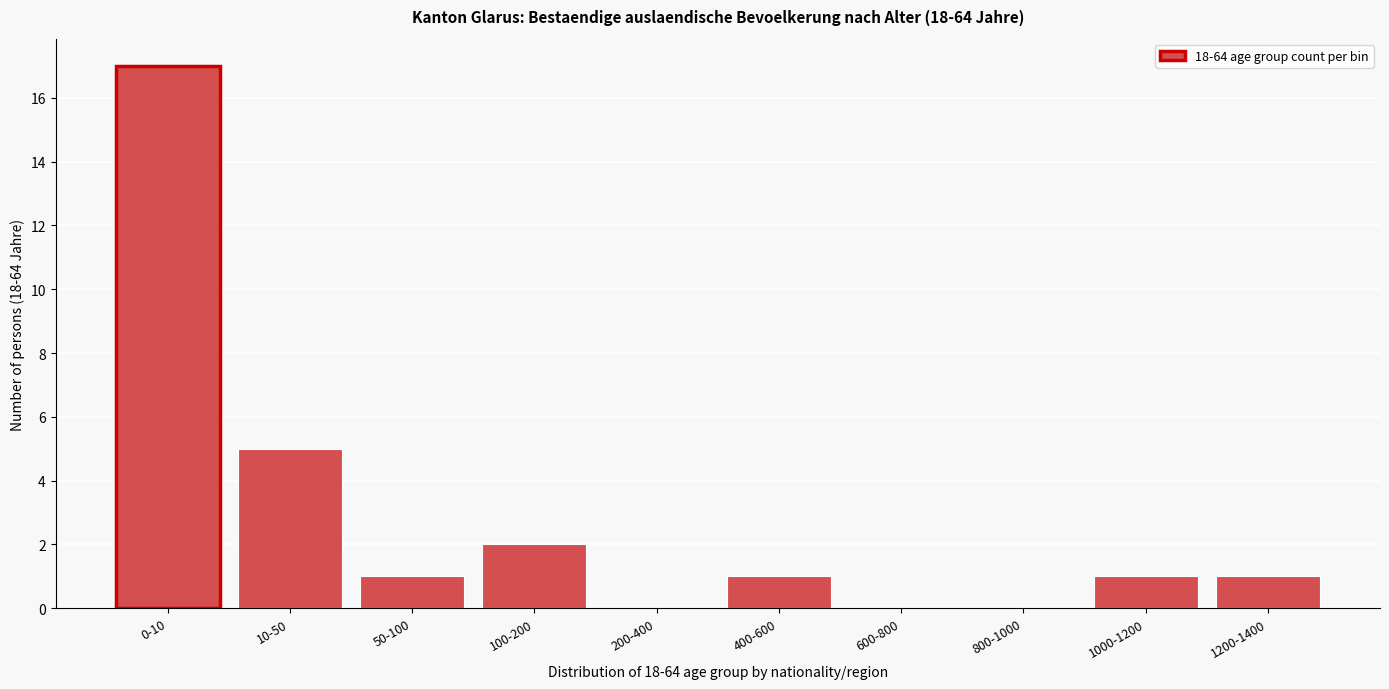

Reading right to left, transcribe all the data shown in this chart.

1200-1400=1	1000-1200=1	800-1000=0	600-800=0	400-600=1	200-400=0	100-200=2	50-100=1	10-50=5	0-10=17